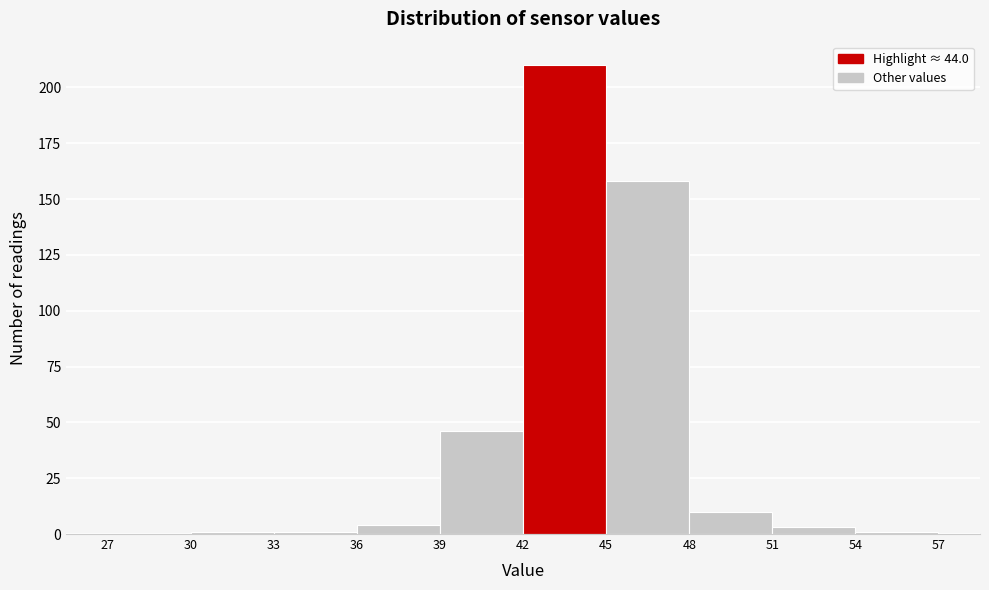

How tall is the bar that spans 39 to 42 on the x-axis? The values are not printed on the chart, so give them approximately, as read against the axis.

45